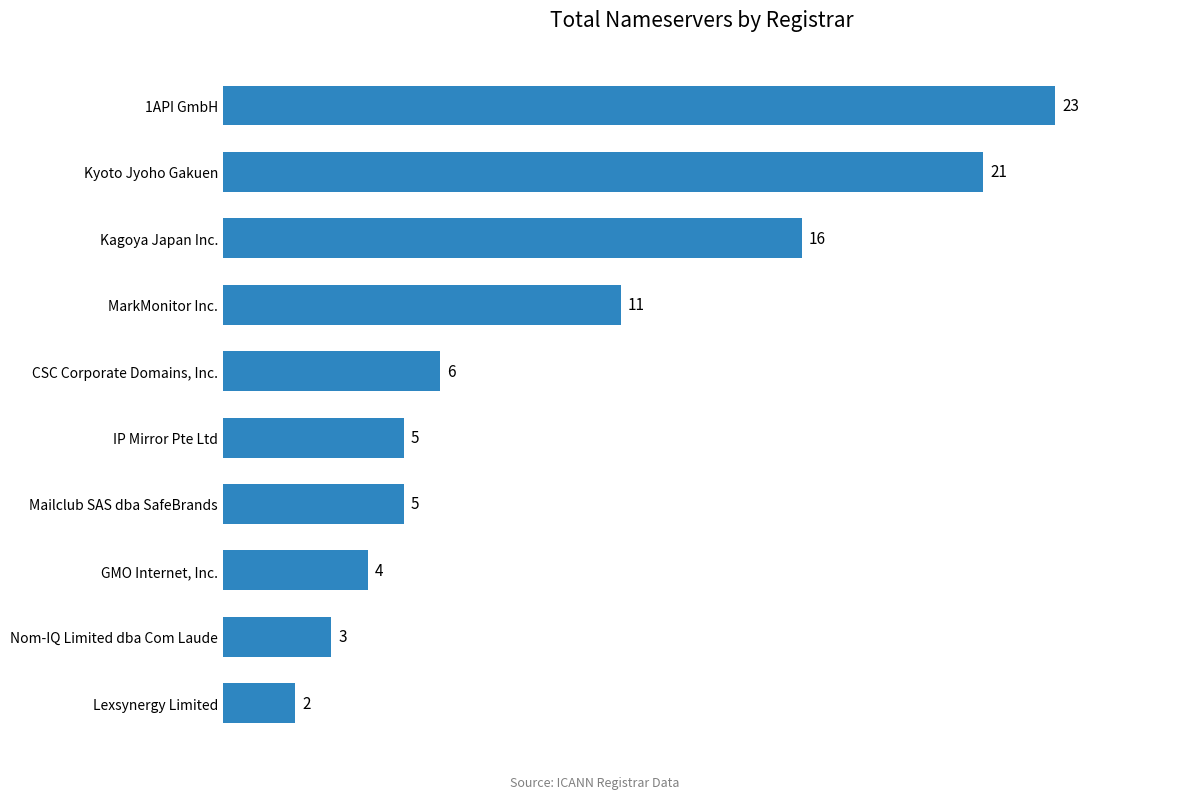

How many data points are less than 6?

5